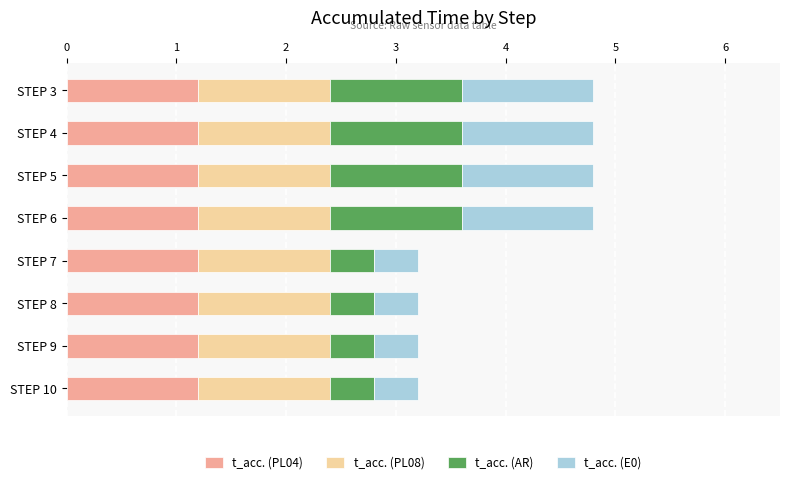

True or false: t_acc. (PL04) has a value of 0.8 at STEP 10.

False